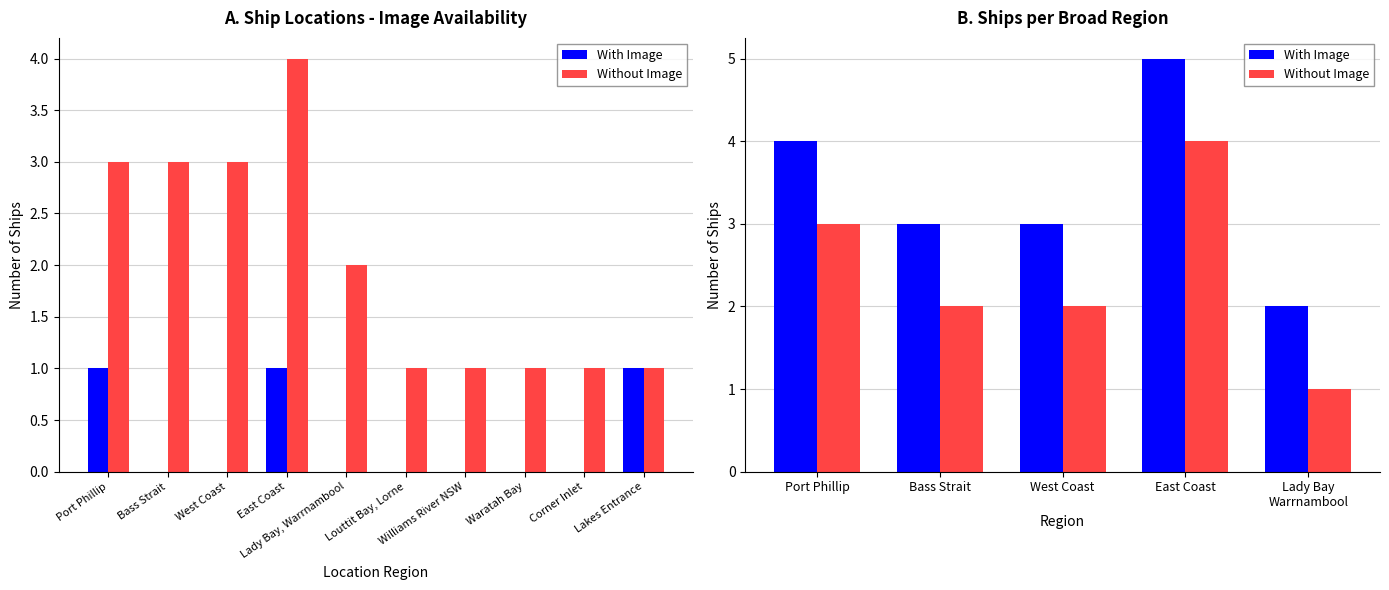

At which label is With Image closest to 3?

Bass Strait